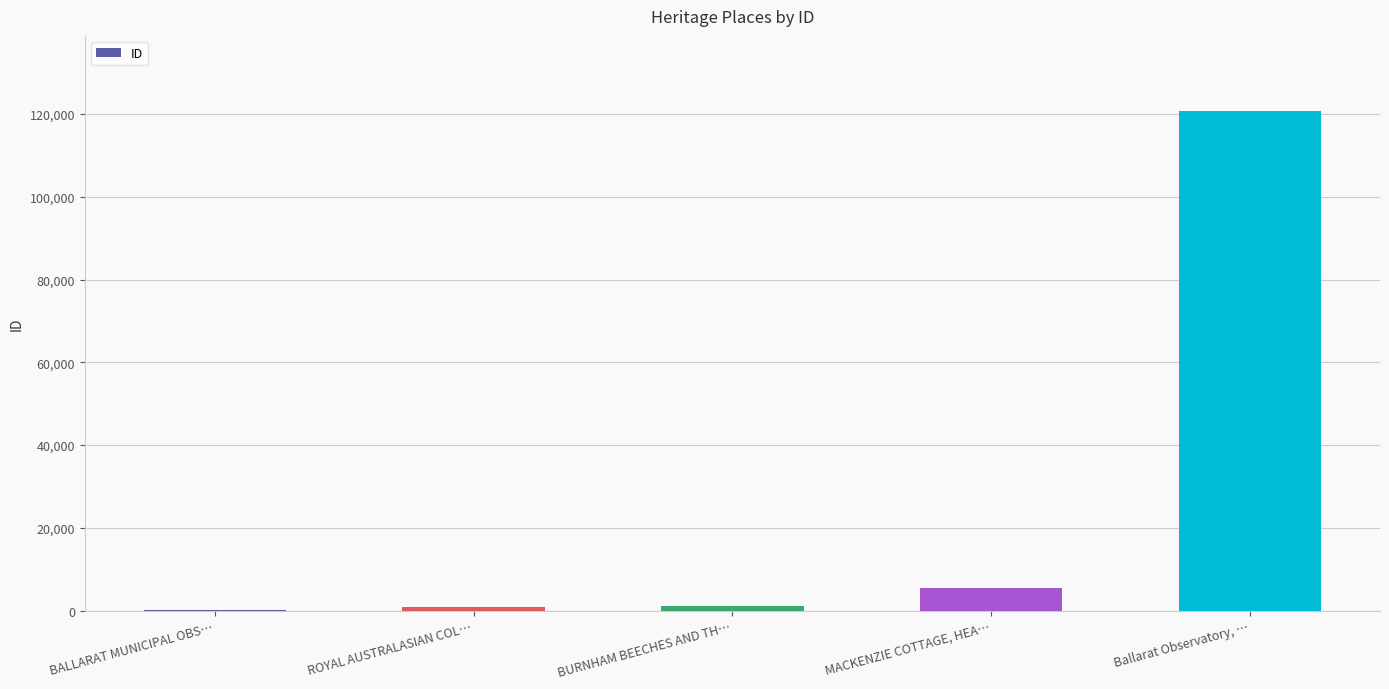

Is it true that the value at Ballarat Observatory, … is 120792?

True